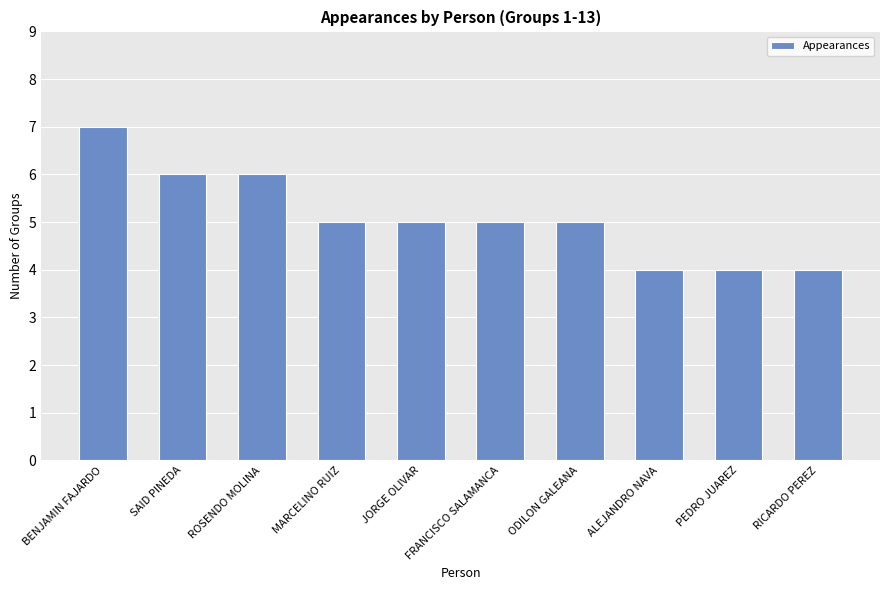

What value does the data have at MARCELINO RUIZ?

5